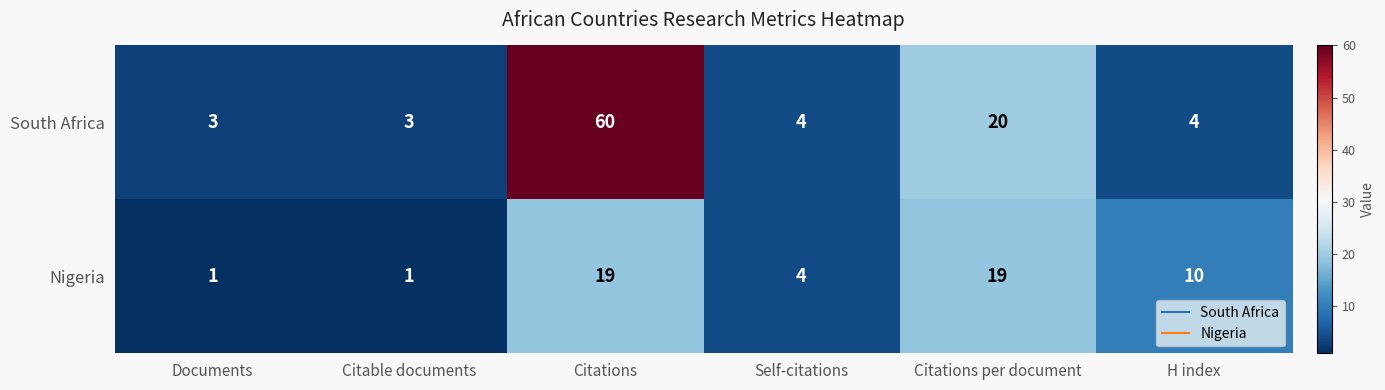

Count the number of data series in this chart.

2